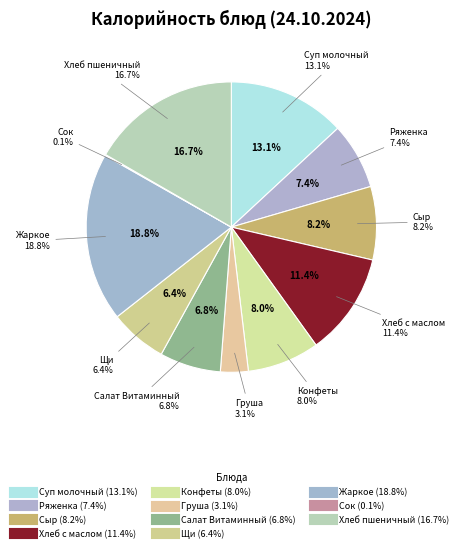

Which slice is the smallest?

Сок